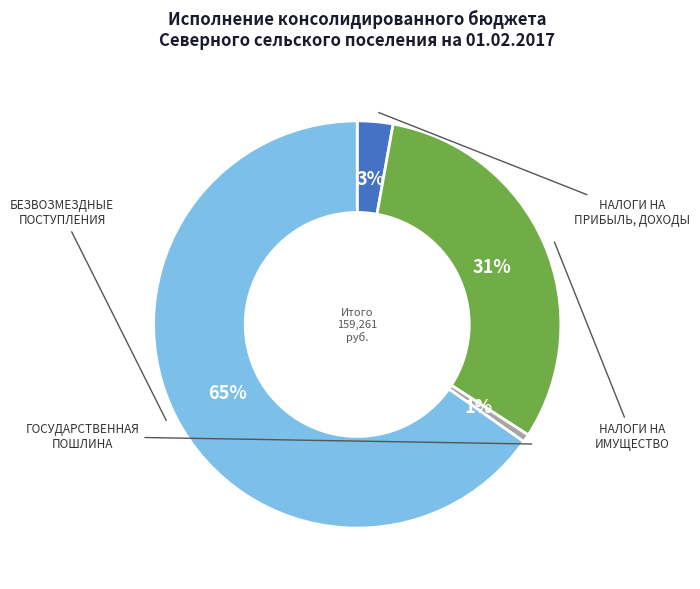

To the nearest percent, what is the average slice percentage?

25%